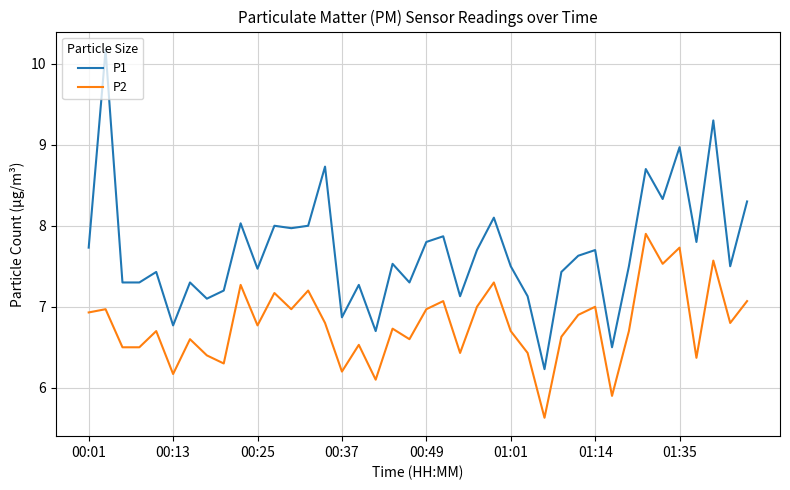

What is the lowest value of the P2 series?

5.6